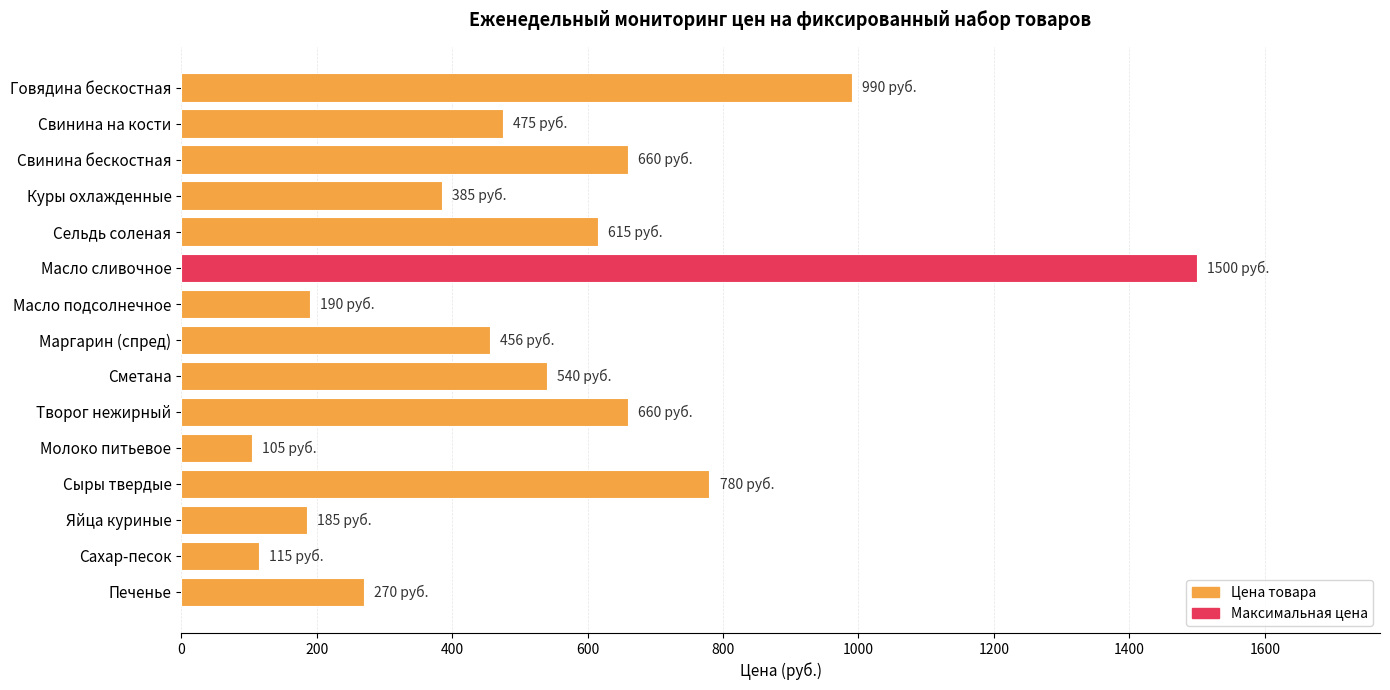

What is the sum of all values?

7926